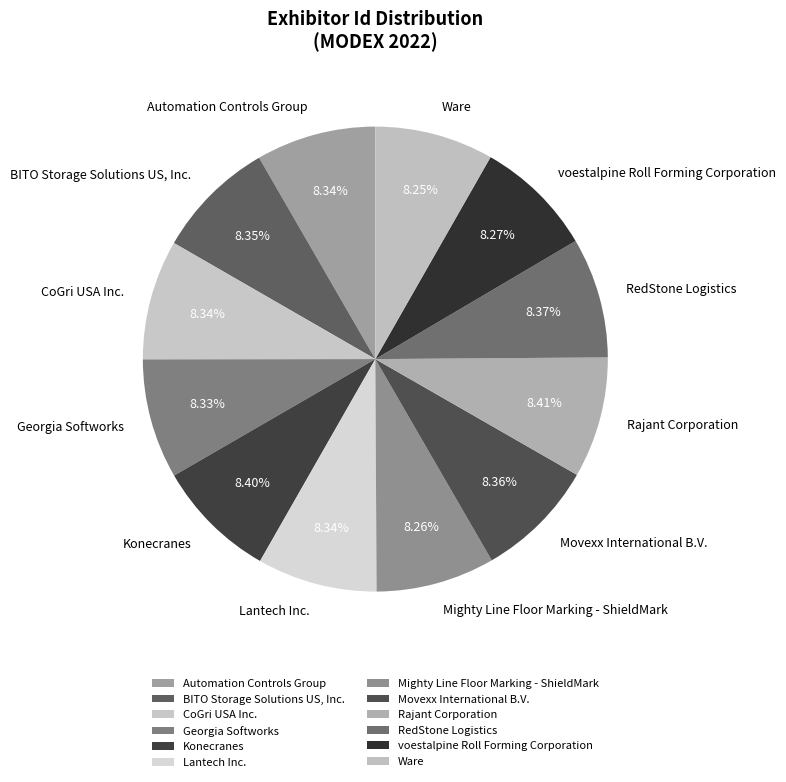

Combined, do Konecranes and Rajant Corporation account for over 50%?

No